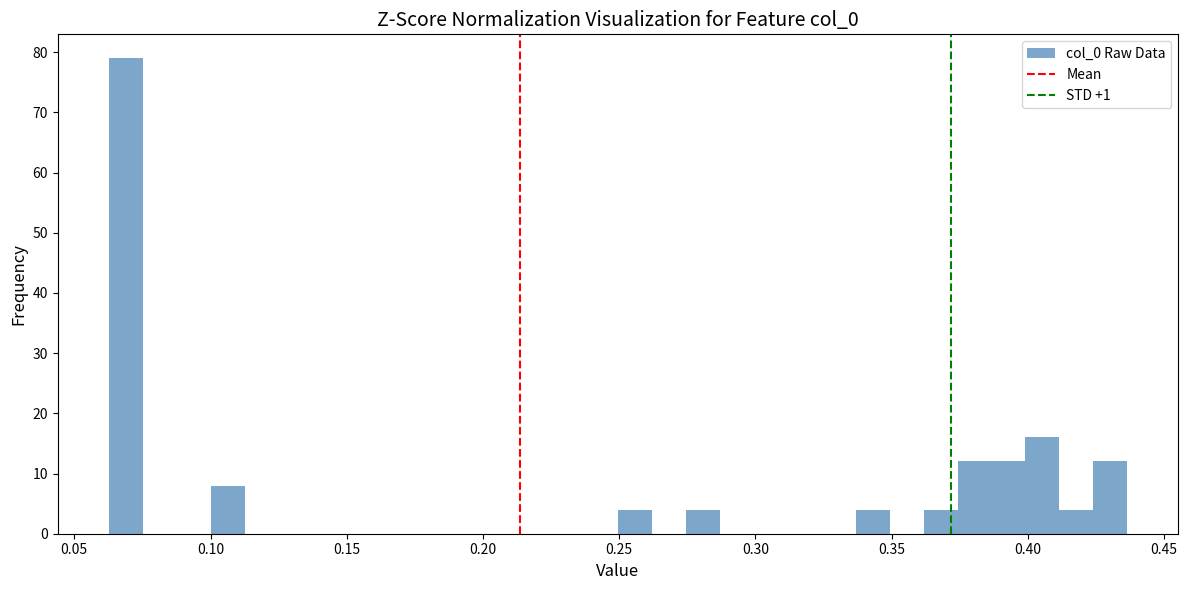

Around what value on the x-axis is the tallest bar? Give the approximate position of its centre, as read against the axis.

0.070